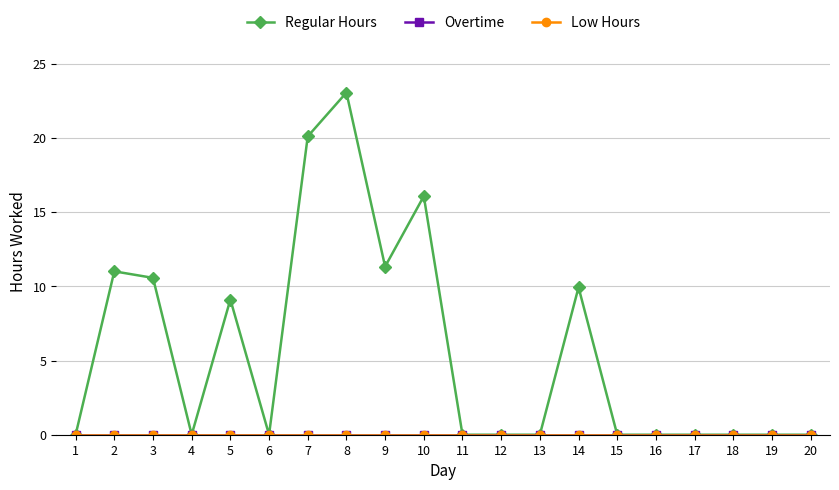

Reading left to right, extract all data points from this chart.

Regular Hours: 0.0	11.0	10.6	0.0	9.1	0.0	20.1	23.1	11.3	16.1	0.0	0.0	0.0	9.9	0.0	0.0	0.0	0.0	0.0	0.0
Overtime: 0.0	0.0	0.0	0.0	0.0	0.0	0.0	0.0	0.0	0.0	0.0	0.0	0.0	0.0	0.0	0.0	0.0	0.0	0.0	0.0
Low Hours: 0.0	0.0	0.0	0.0	0.0	0.0	0.0	0.0	0.0	0.0	0.0	0.0	0.0	0.0	0.0	0.0	0.0	0.0	0.0	0.0